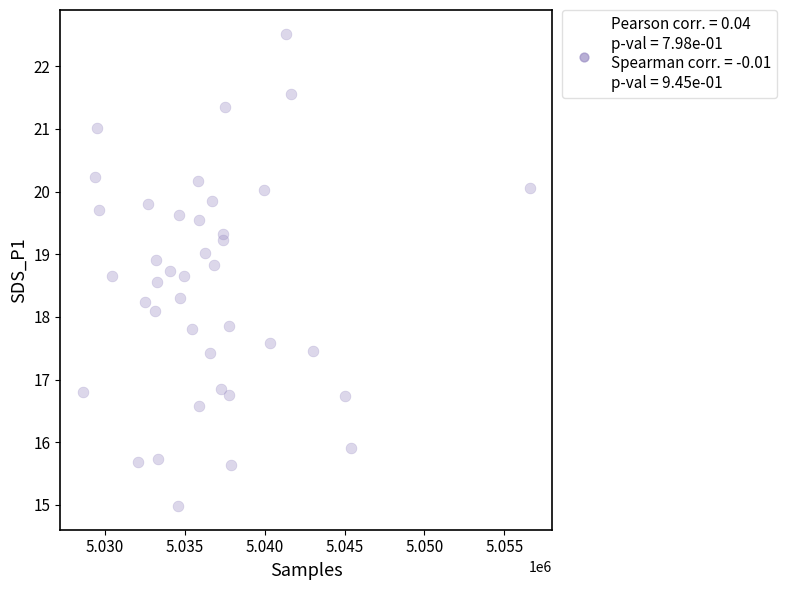

What is the range of Y values (max minus min)?

7.5